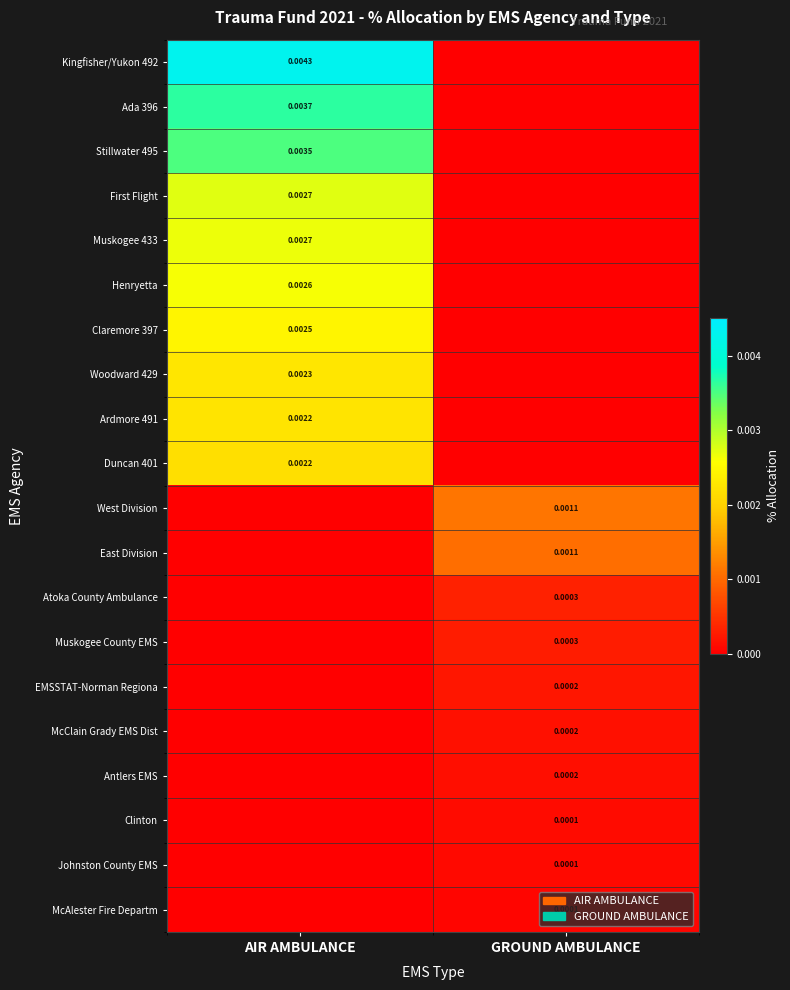

True or false: Ardmore 491 has a value of 0.0 at AIR AMBULANCE.

True